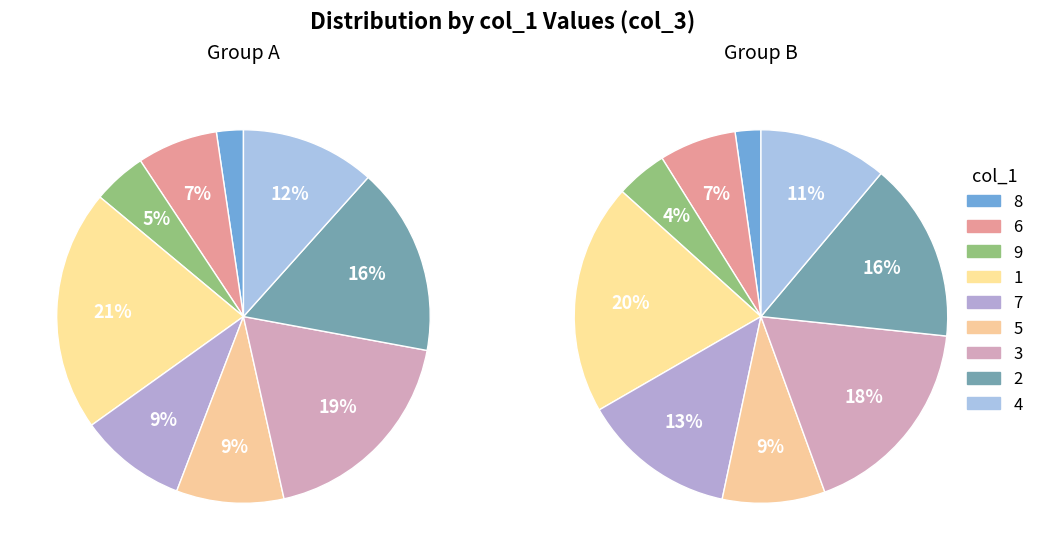

Does 5 account for over 50% of the chart?

No